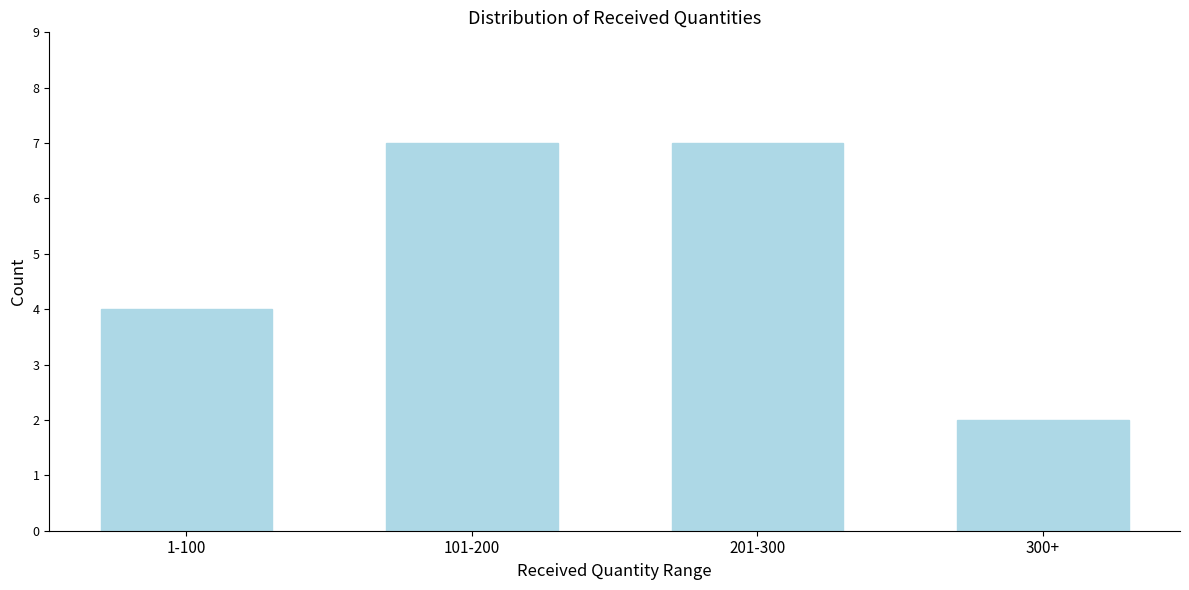

Reading left to right, transcribe all the data shown in this chart.

4	7	7	2